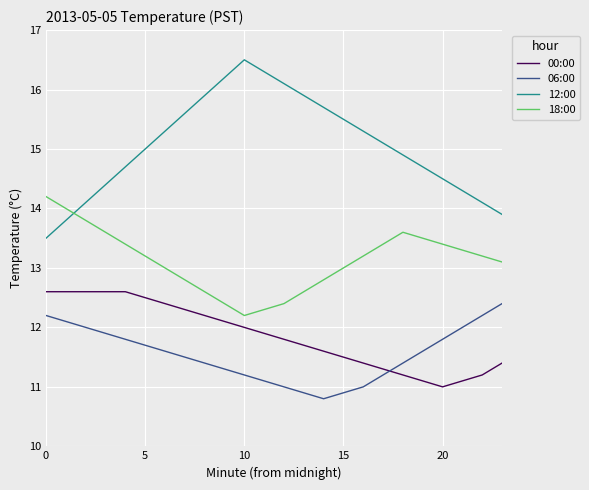

What is the greatest value displayed?

16.5